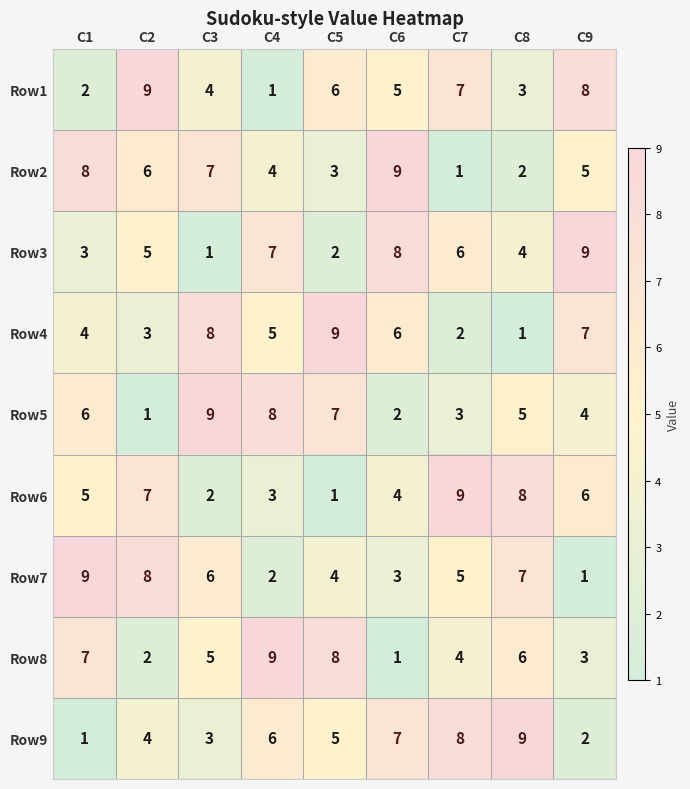

The value of Row9 at C4 is 10. True or false?

False